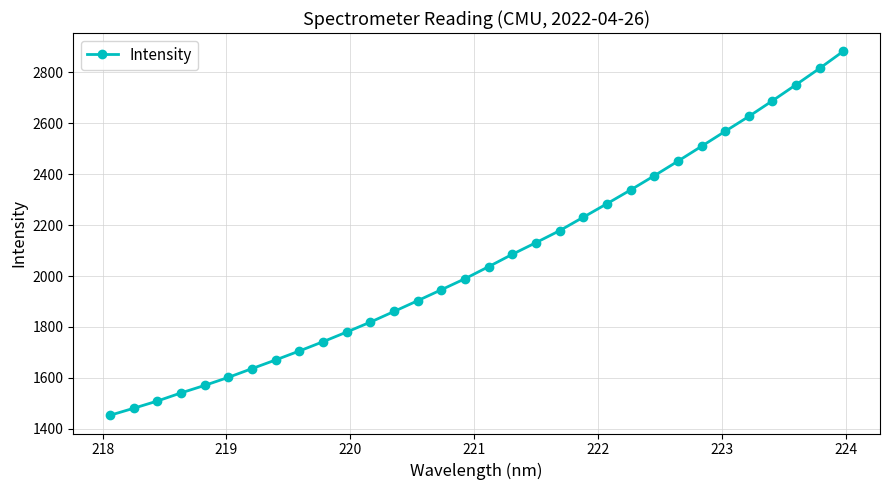

How many lines are shown in the chart?

1